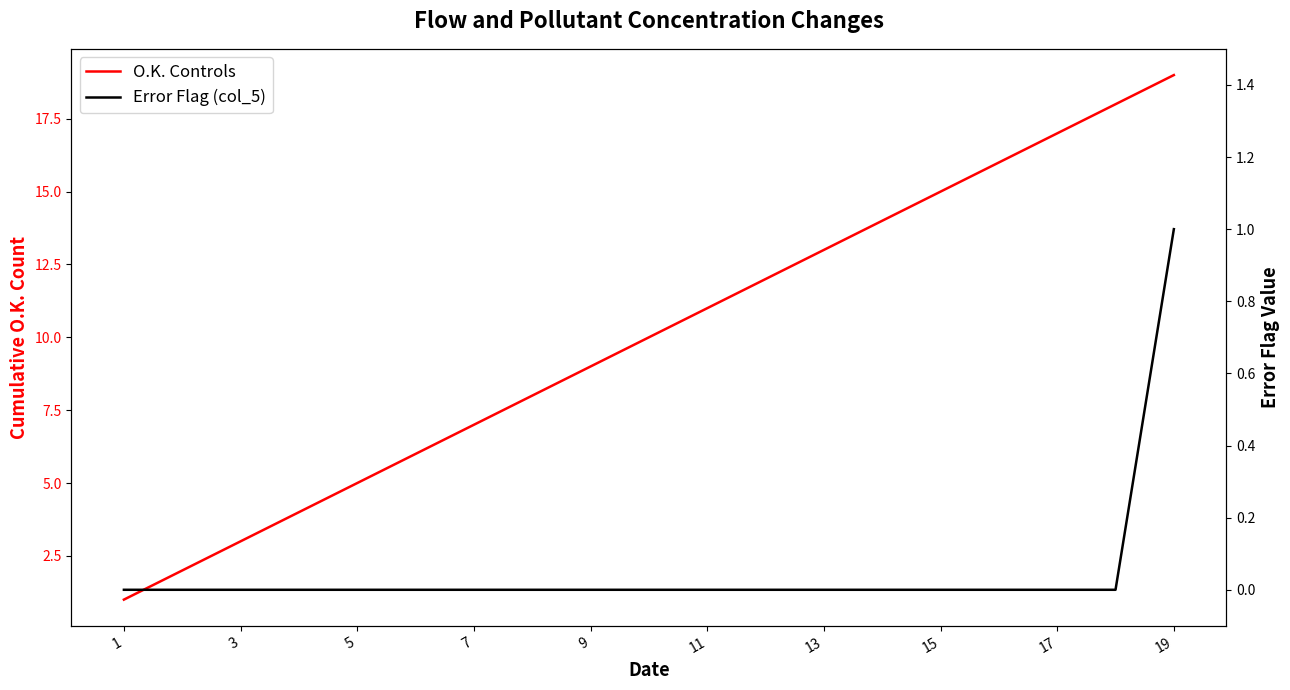

Rank the series by their maximum value, from highest to lowest.

O.K. Controls, Error Flag (col_5)